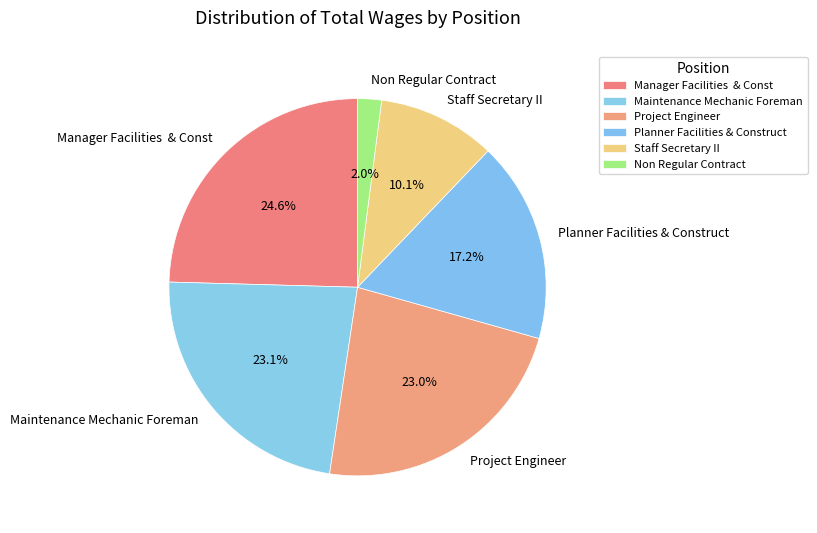

The Project Engineer slice represents 23% of the pie. True or false?

True